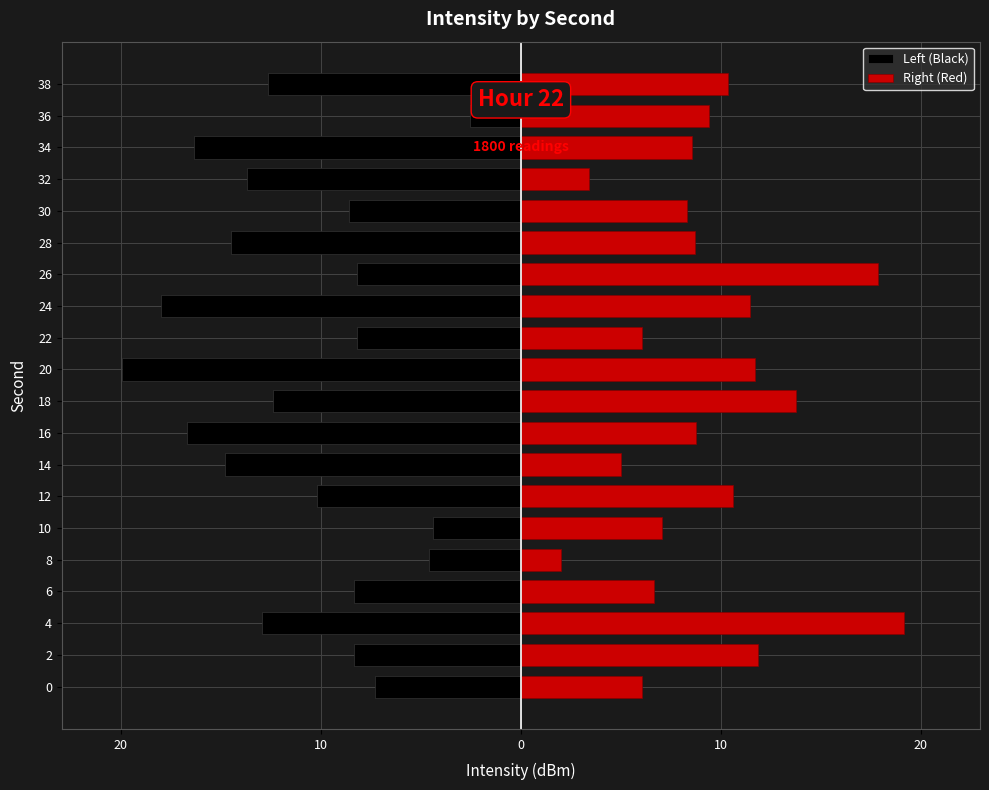

What is the smallest value displayed?

-20.0